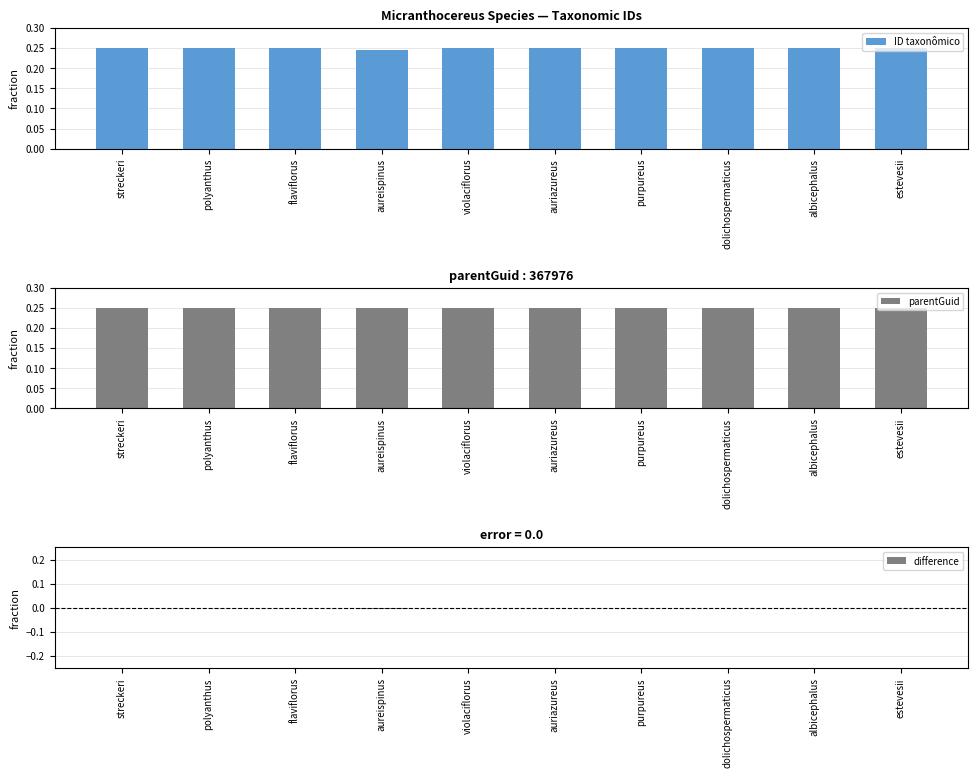

What is the label of the 4th bar from the left?

aureispinus